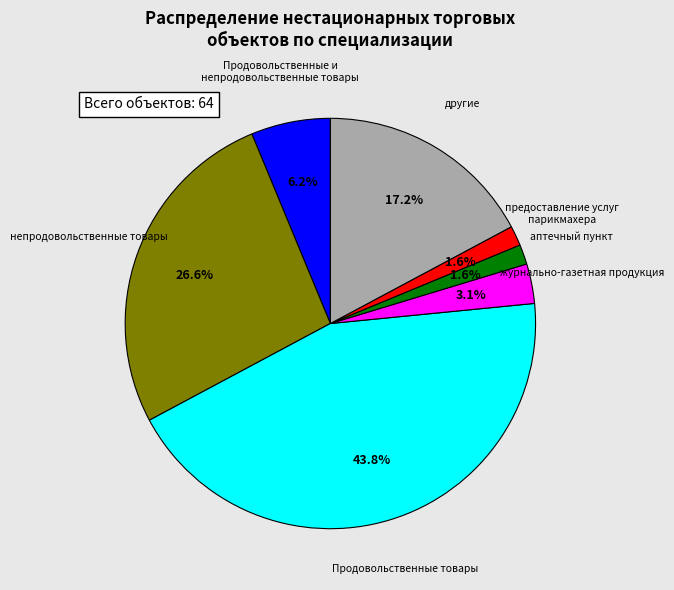

Which has a higher value, аптечный пункт or Продовольственные и непродовольственные товары?

Продовольственные и непродовольственные товары